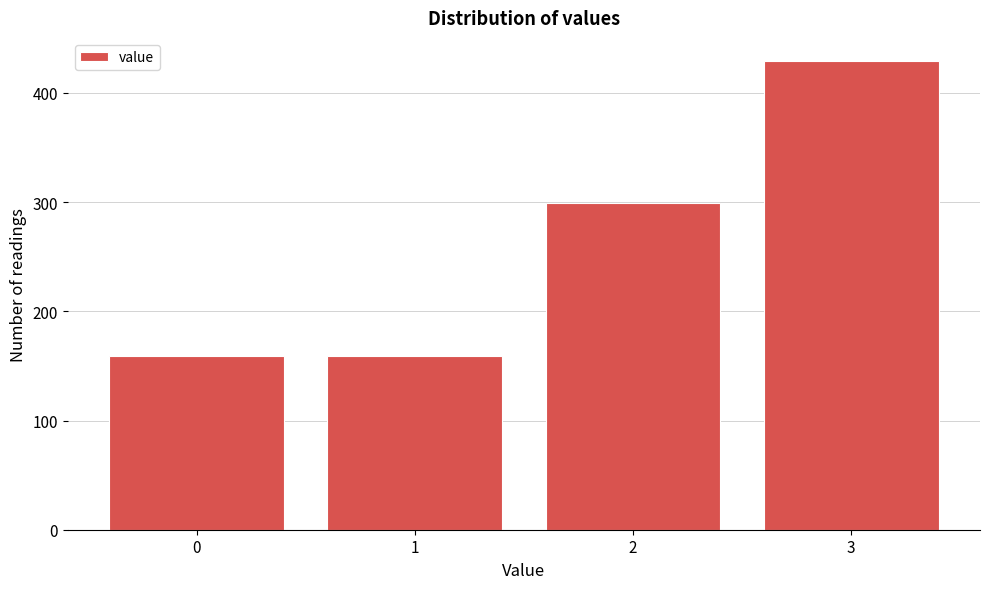

Reading left to right, list all the values displayed in this chart.

0=159	1=159	2=299	3=429